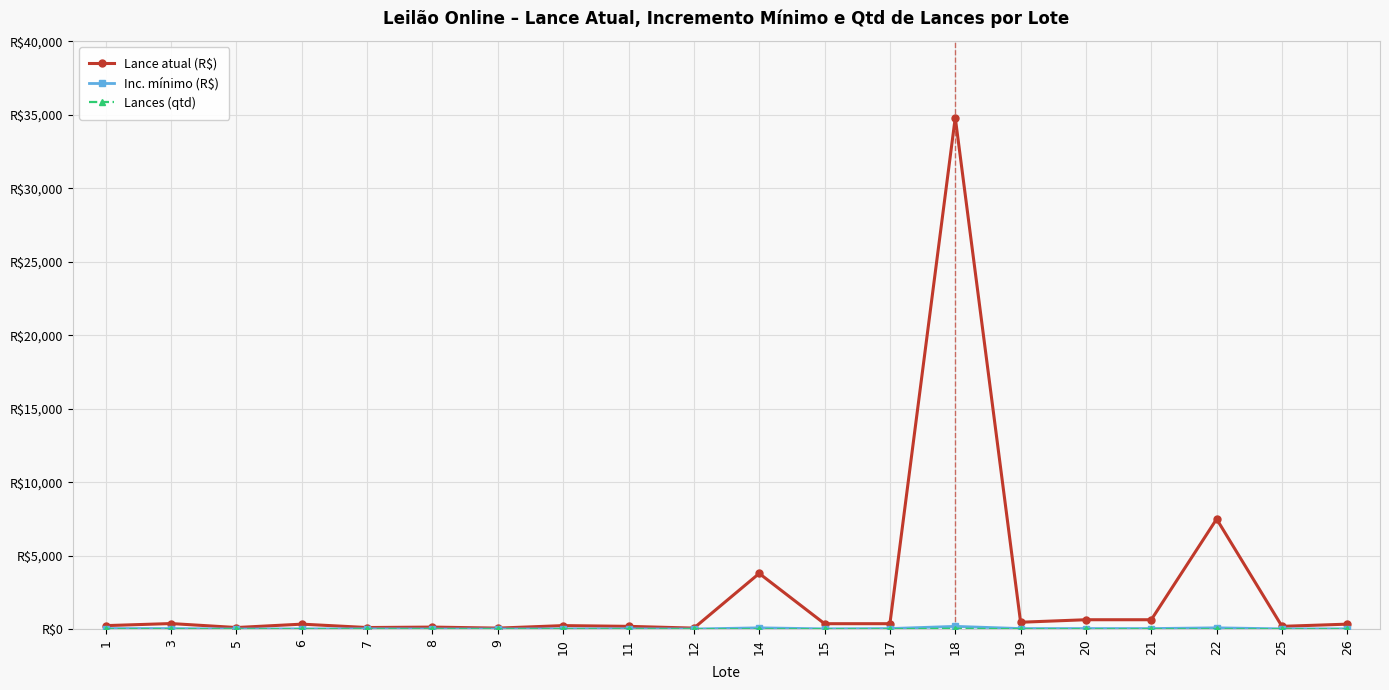

What is the sum of all Lances (qtd) values?

46